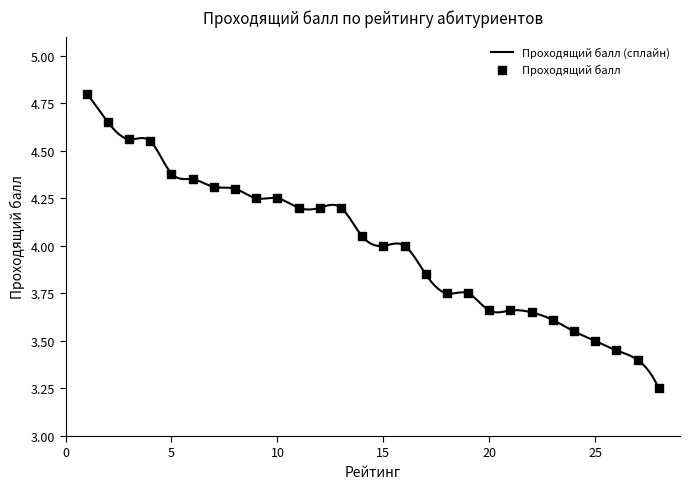

Approximately how many times larger is the value at 21 compared to 13?

0.9